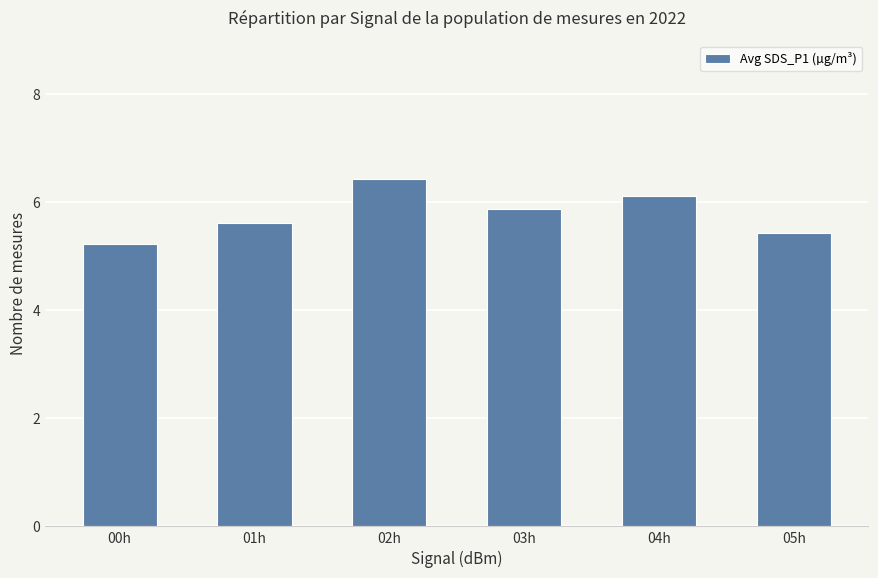

Reading left to right, list all the values displayed in this chart.

00h=5.2	01h=5.6	02h=6.4	03h=5.9	04h=6.1	05h=5.4